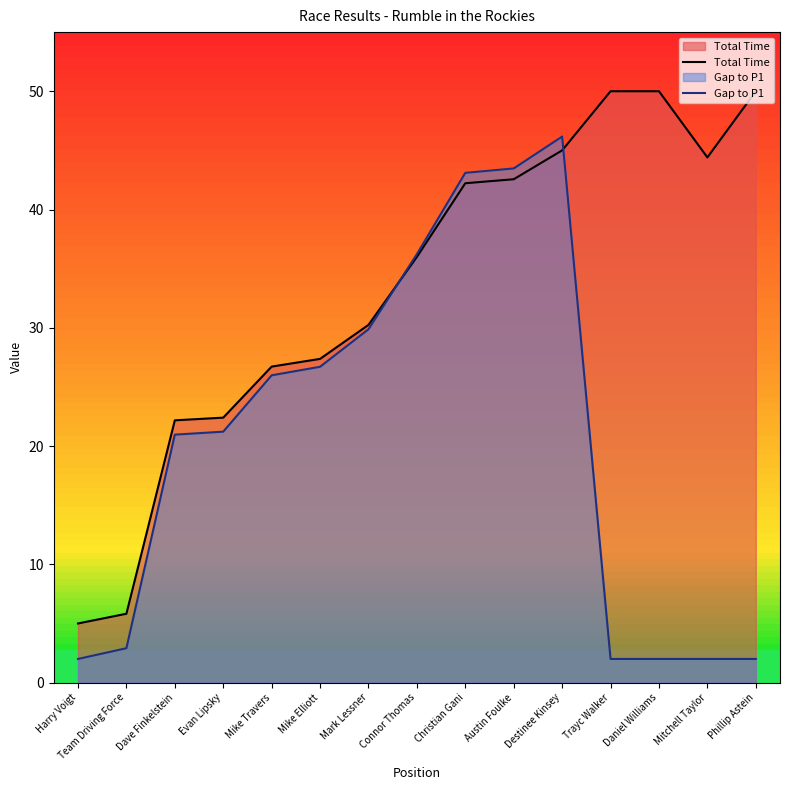

Which series has the largest total across all categories?

Total Time